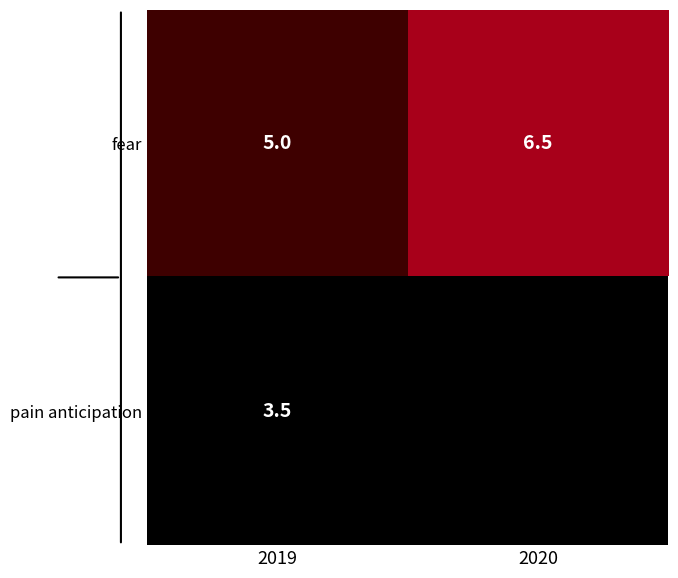

At which label is fear closest to 5?

2019